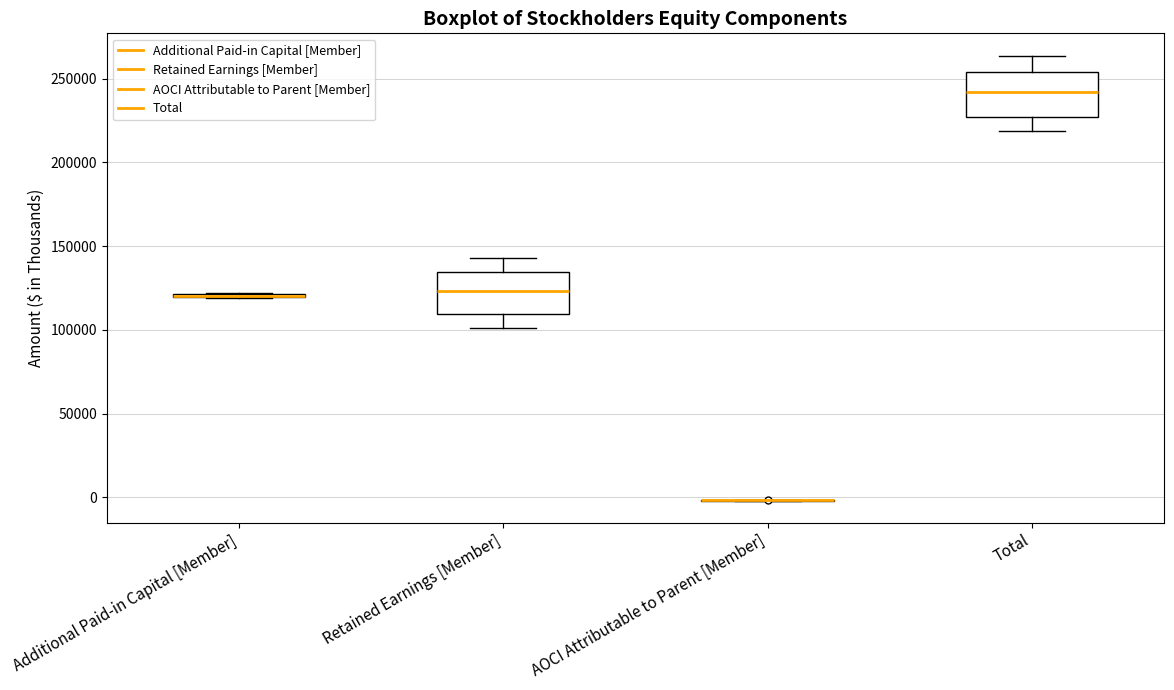

Reading left to right, read every box against the y-axis: the position of its median line, the range the box covers, and the ends of its whiskers. The values are not printed on the chart, so give them approximately, as read against the axis.

Additional Paid-in Capital [Member]: box collapsed to a line at 120000, whiskers 120000 to 120000
Retained Earnings [Member]: median 125000, box 110000 to 135000, whiskers 100000 to 145000
AOCI Attributable to Parent [Member]: box collapsed to a line at 0, whiskers 0 to 0
Total: median 240000, box 225000 to 255000, whiskers 220000 to 265000